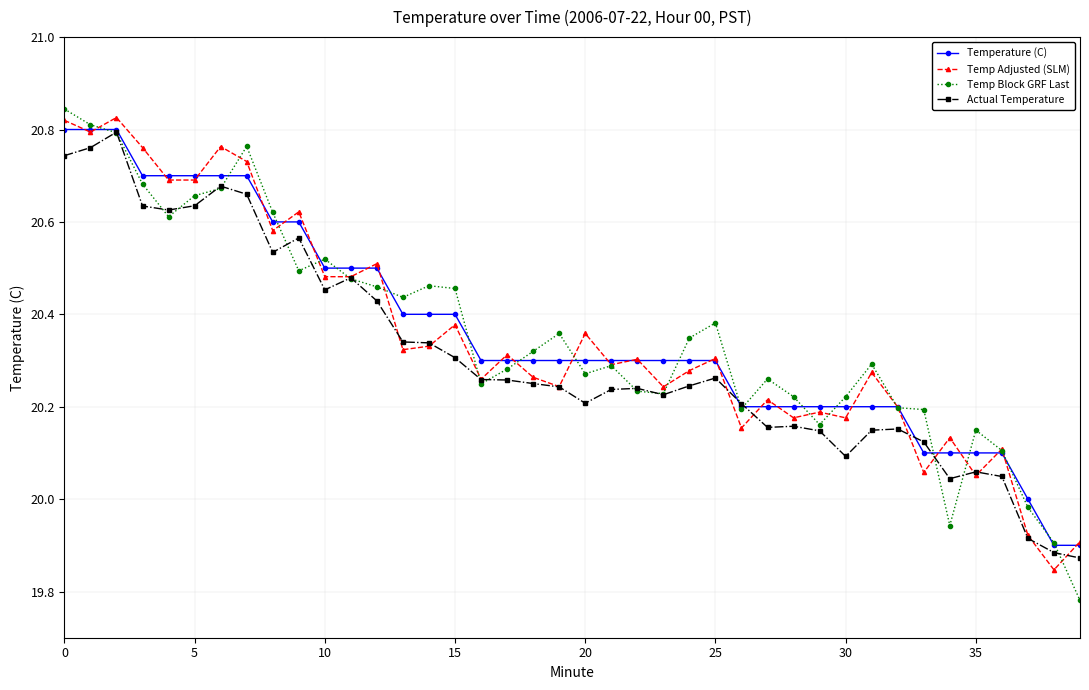

True or false: Temp Adjusted (SLM) has more than 1 points higher than both neighbors.

True